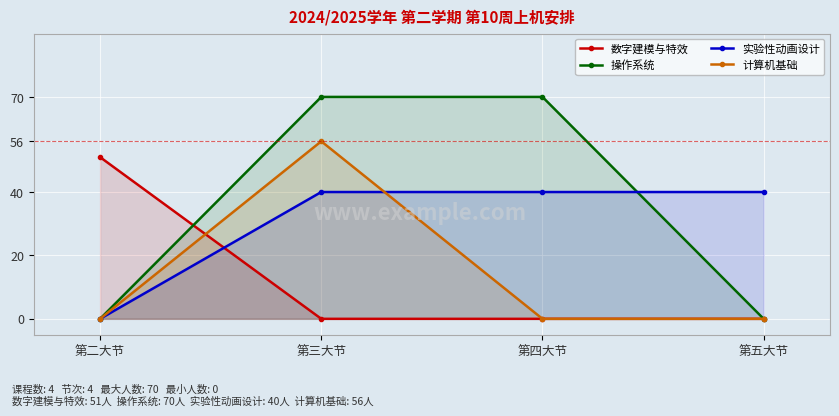

How many lines are shown in the chart?

4